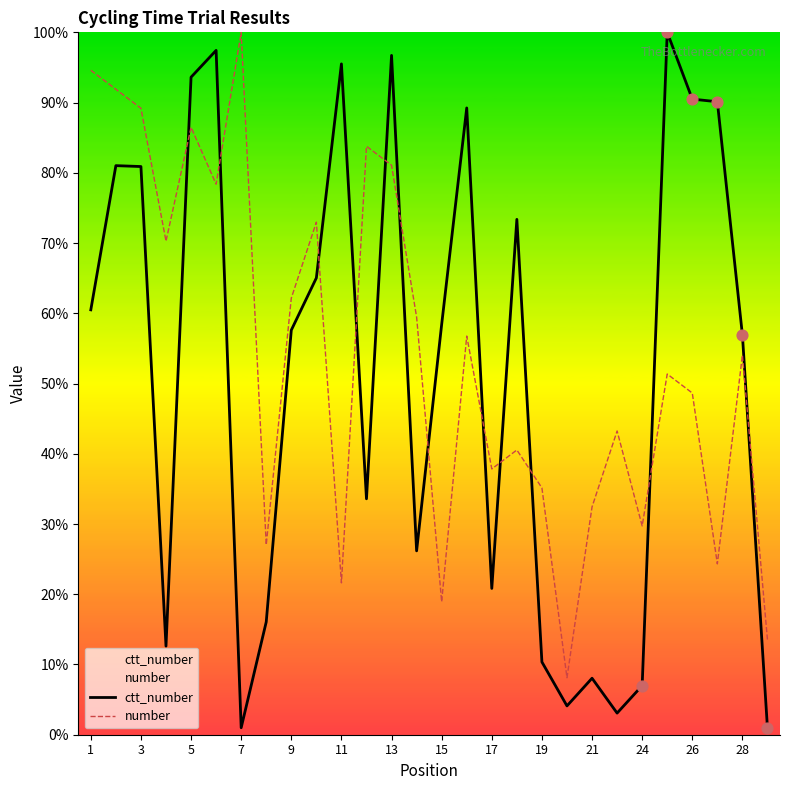

Which series reaches the minimum Y coordinate?

ctt_number